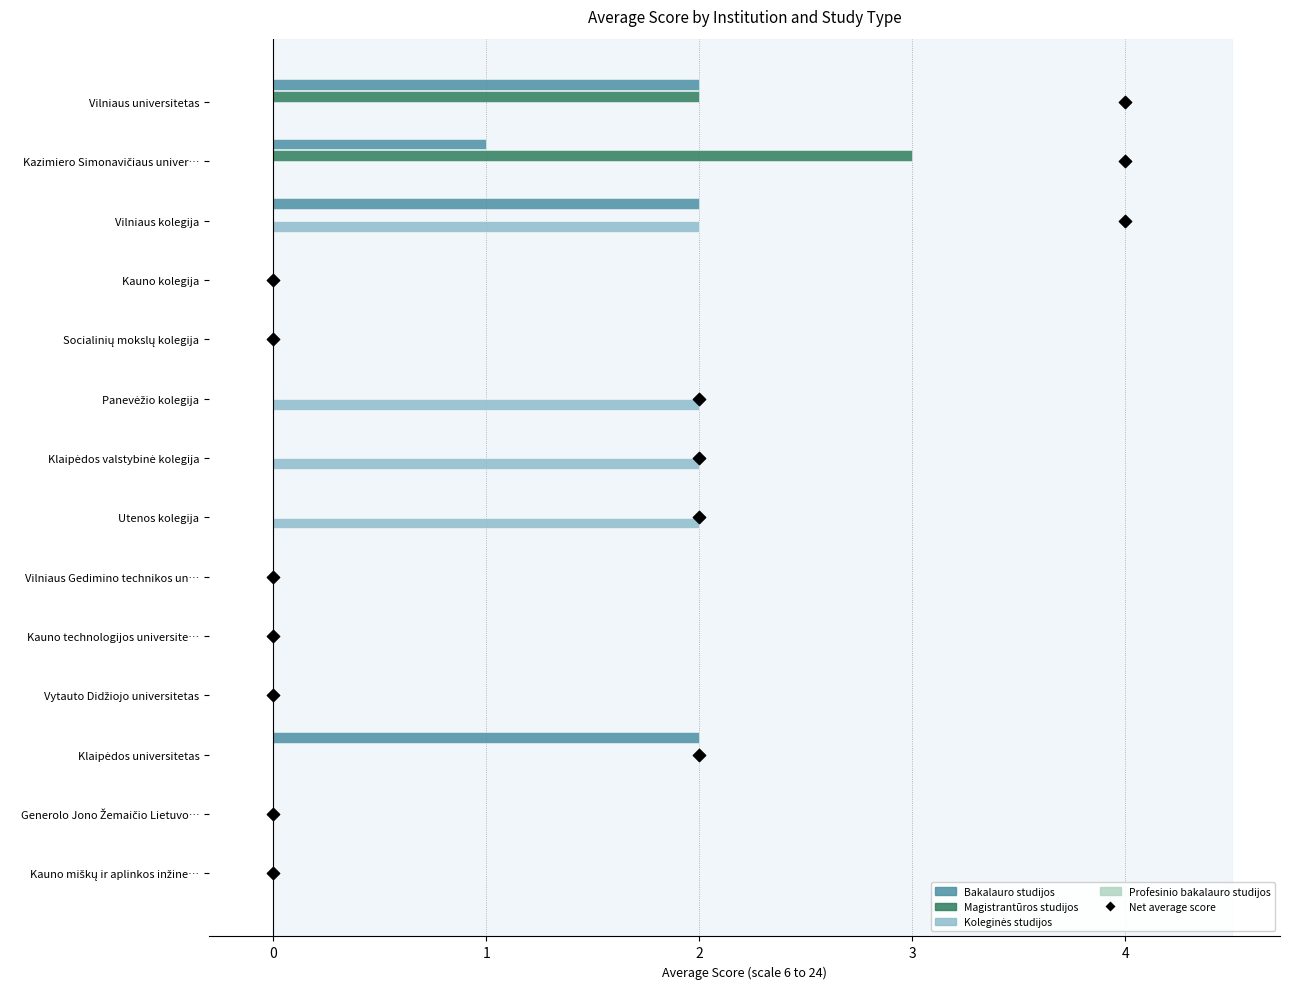

What are all the series names shown in the legend?

Bakalauro studijos, Magistrantūros studijos, Koleginės studijos, Profesinio bakalauro studijos, Net average score